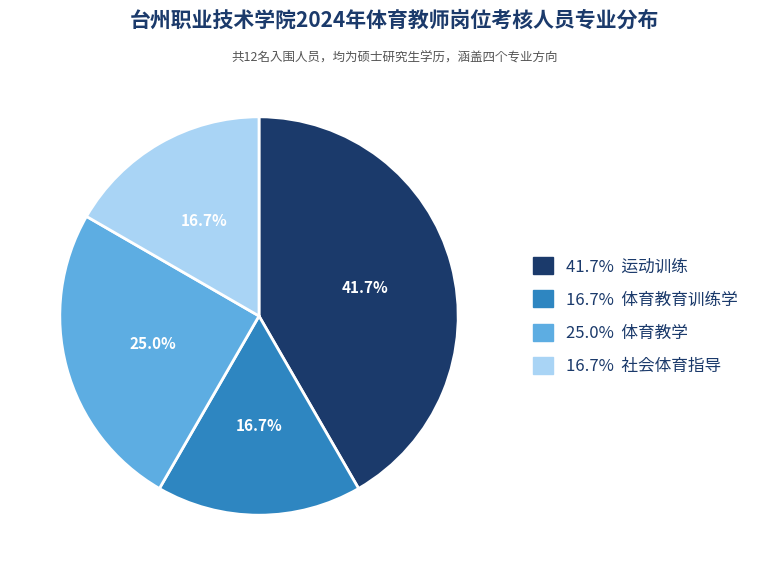

How many segments does this pie chart have?

4